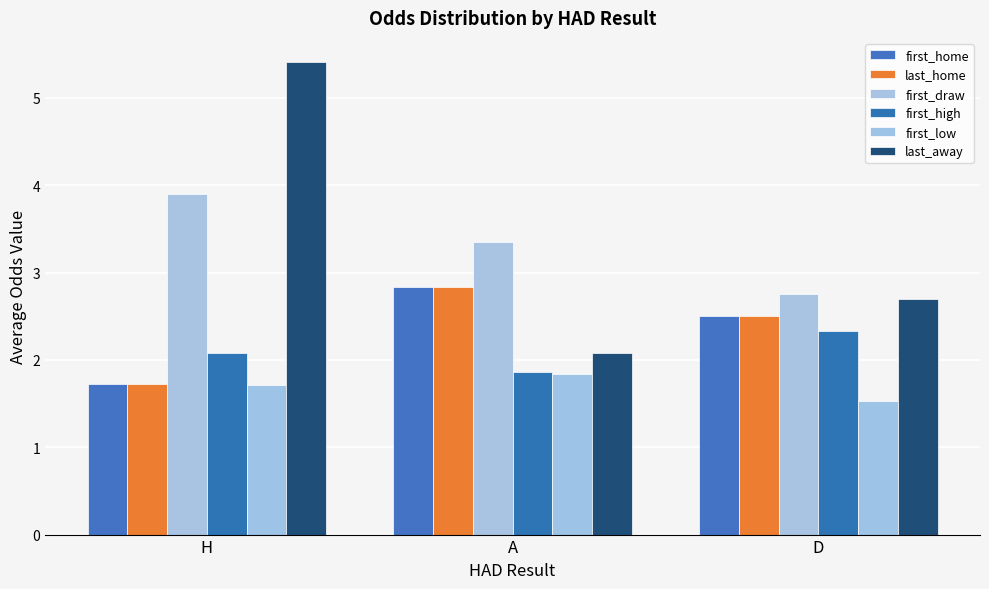

Count the first_low values in the range 1 to 2.

3